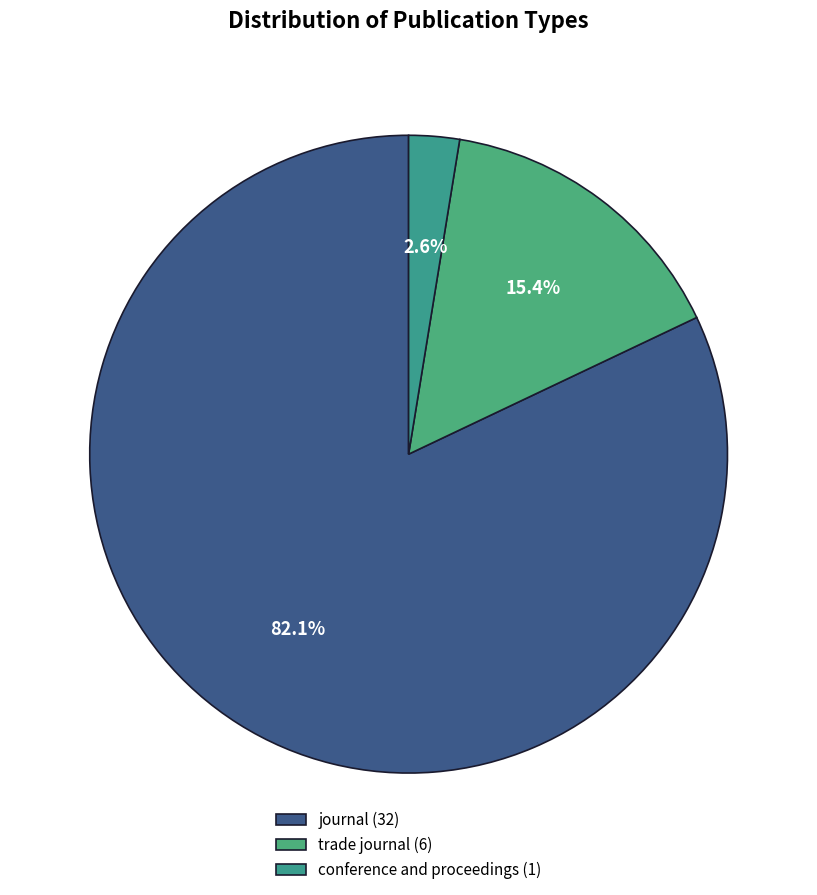

Count the number of slices in the pie.

3